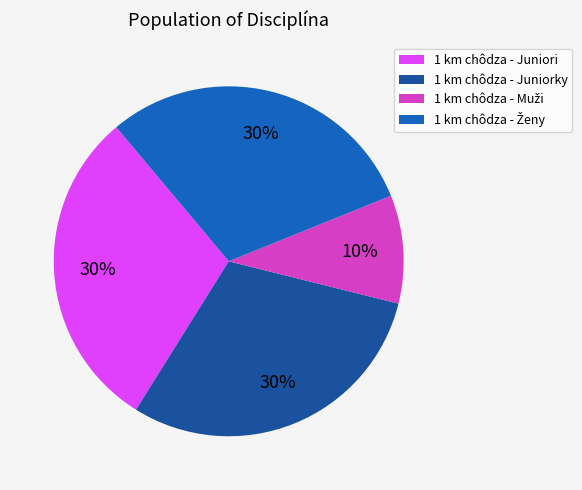

To the nearest percent, what is the combined percentage of 1 km chôdza - Juniorky and 1 km chôdza - Juniori?

60%